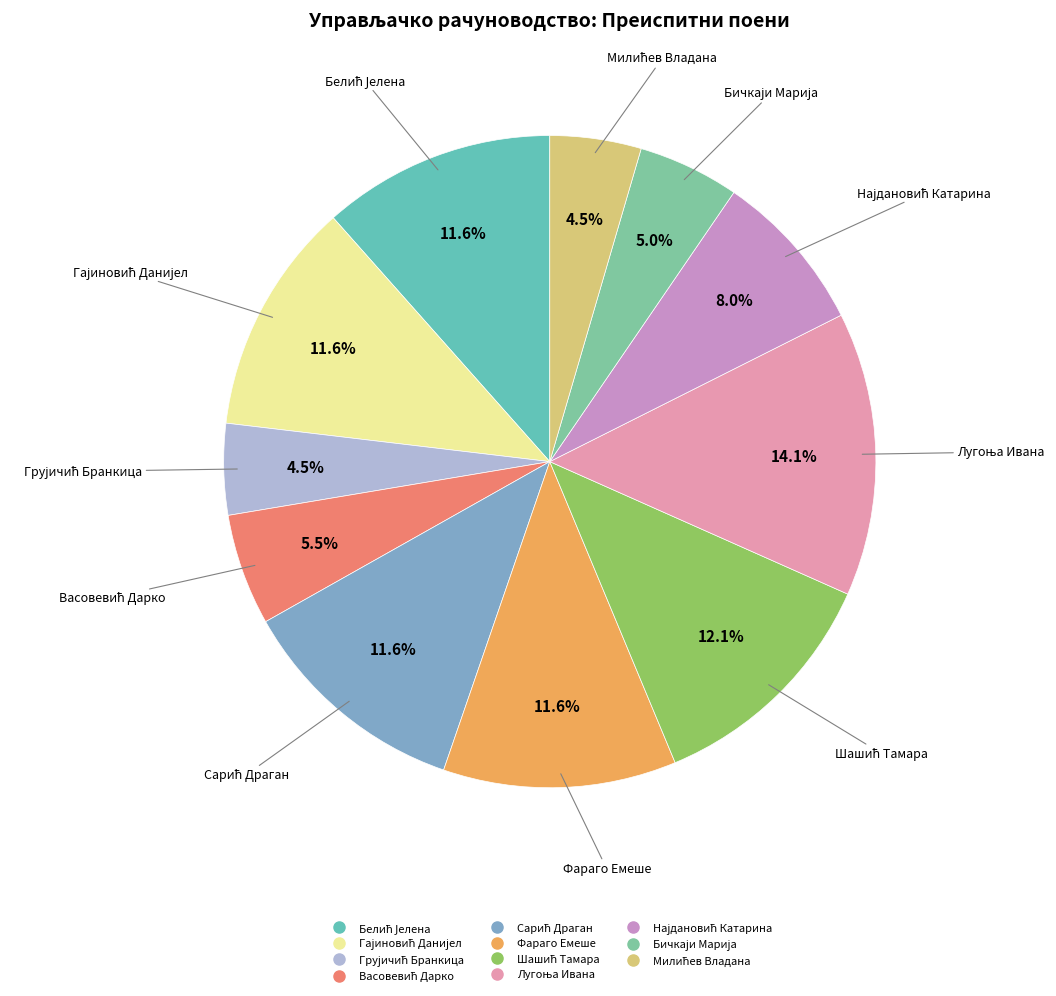

Is there a majority slice in this chart?

No